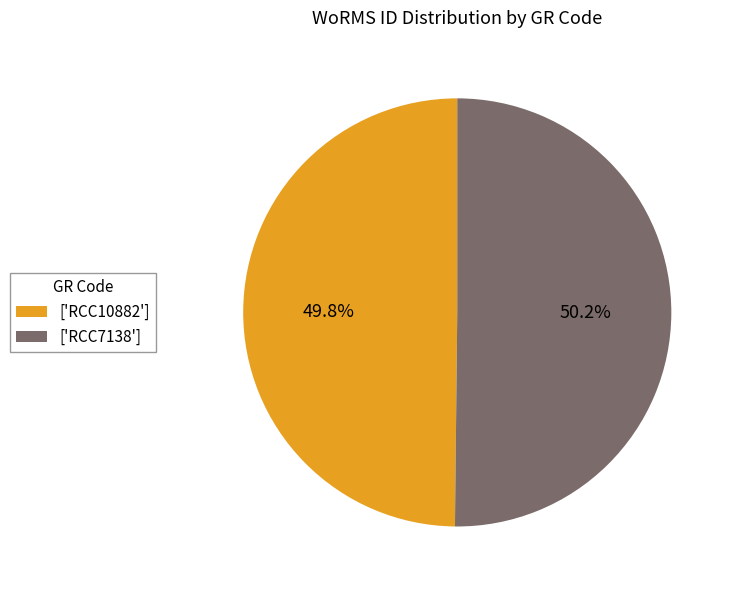

Do ['RCC7138'] and ['RCC10882'] together represent more than half of the pie?

Yes